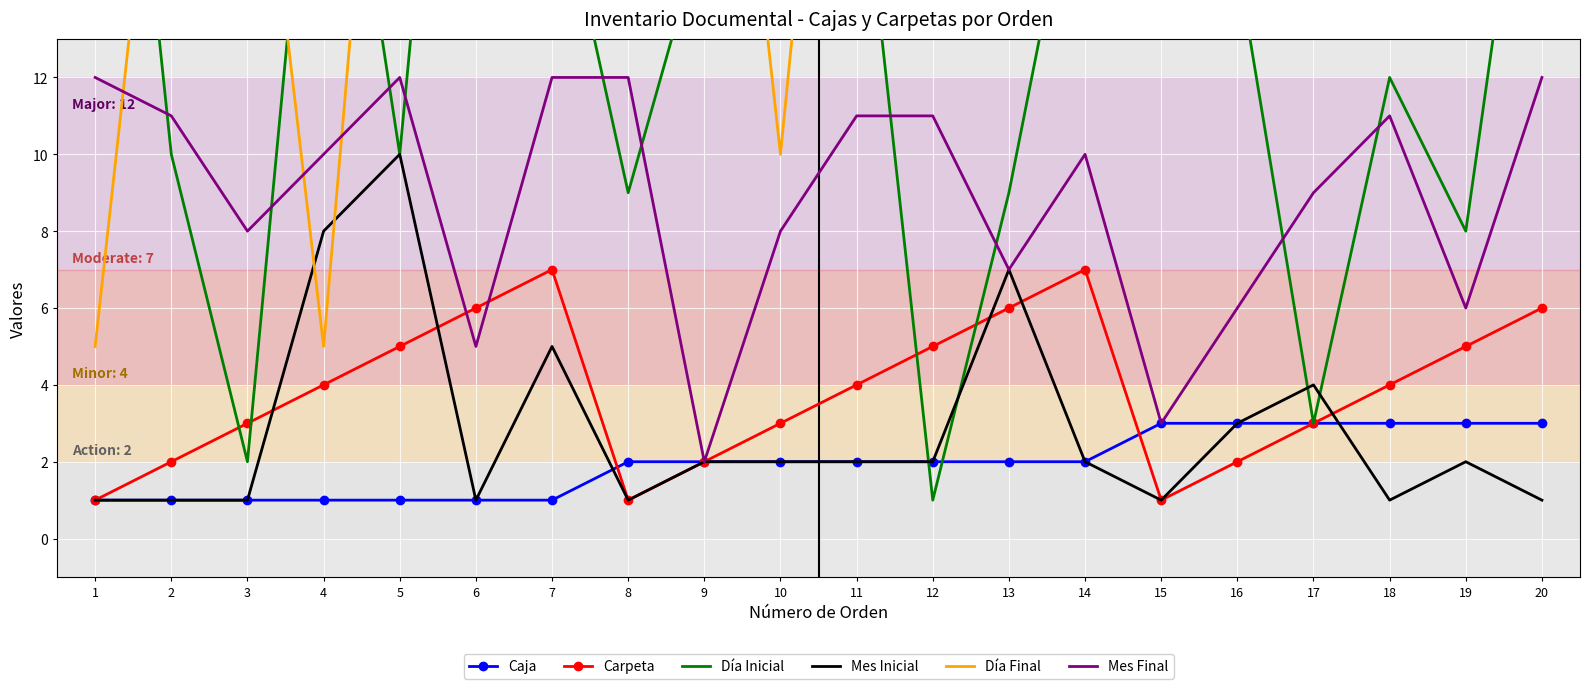

How many values in the Día Inicial series exceed 16?

9